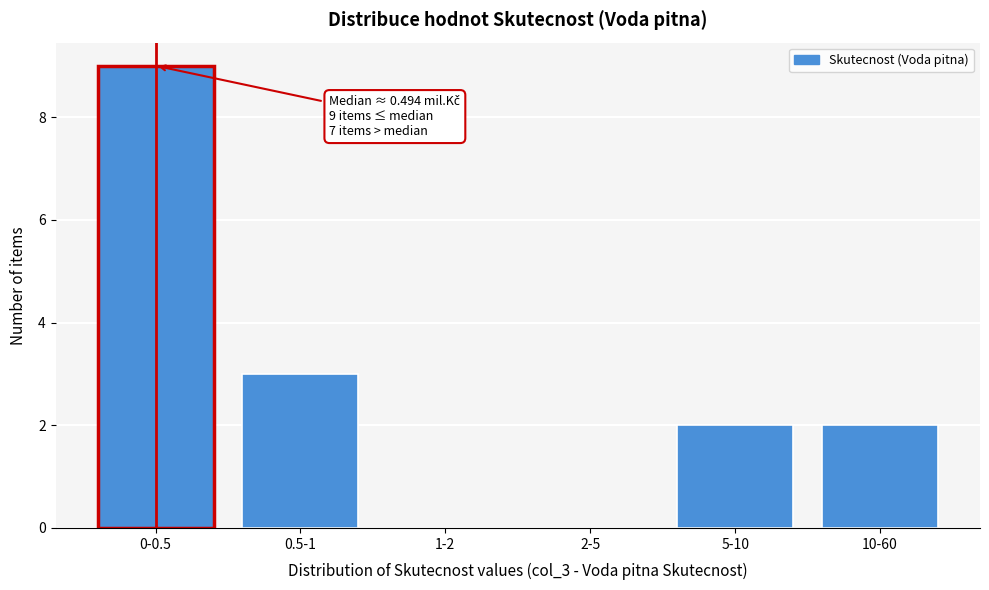

Reading left to right, what are all the values shown in this chart?

0-0.5=9	0.5-1=3	1-2=0	2-5=0	5-10=2	10-60=2